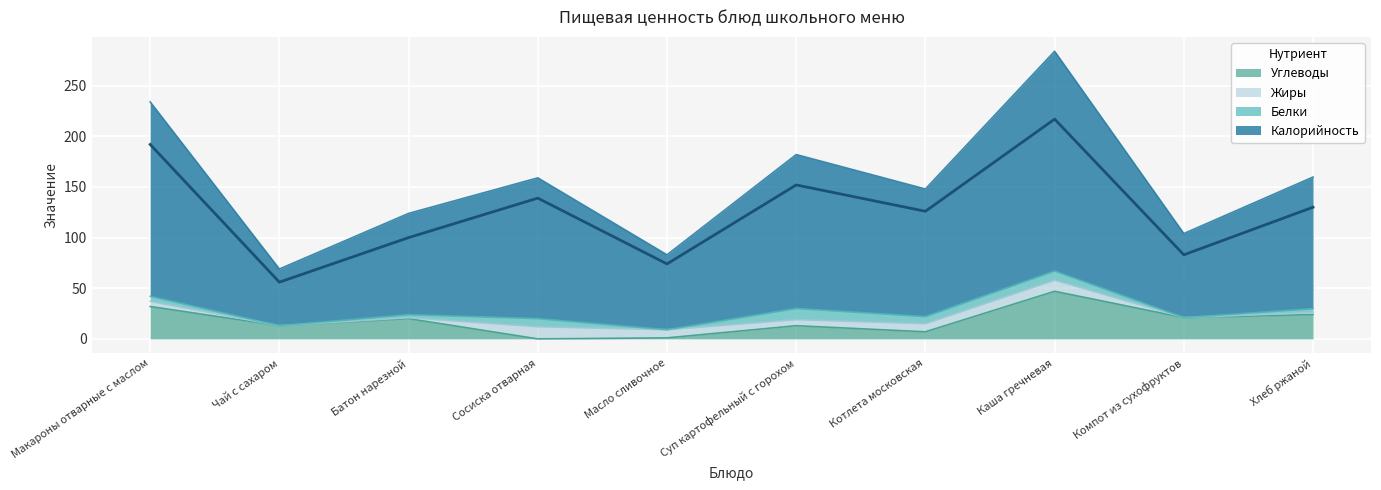

True or false: Калорийность and Углеводы intersect in this chart.

False